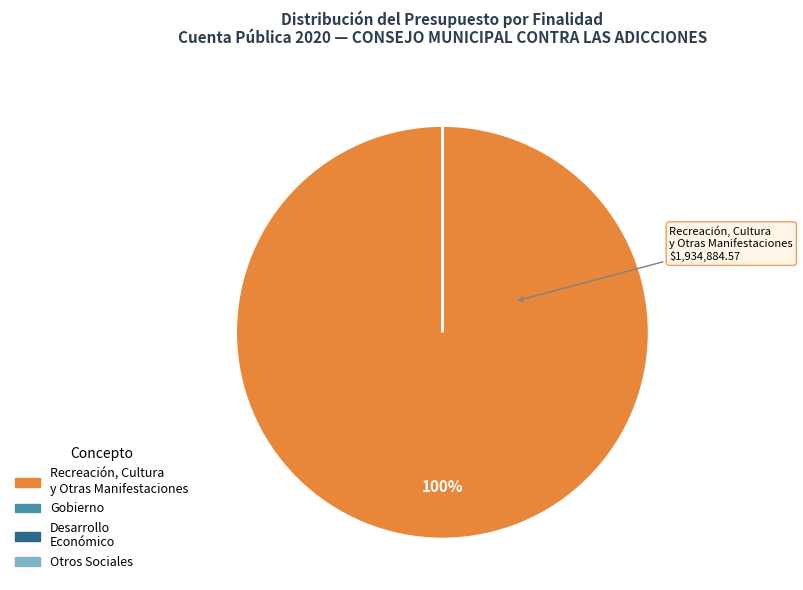

Does any single category account for the majority?

Yes